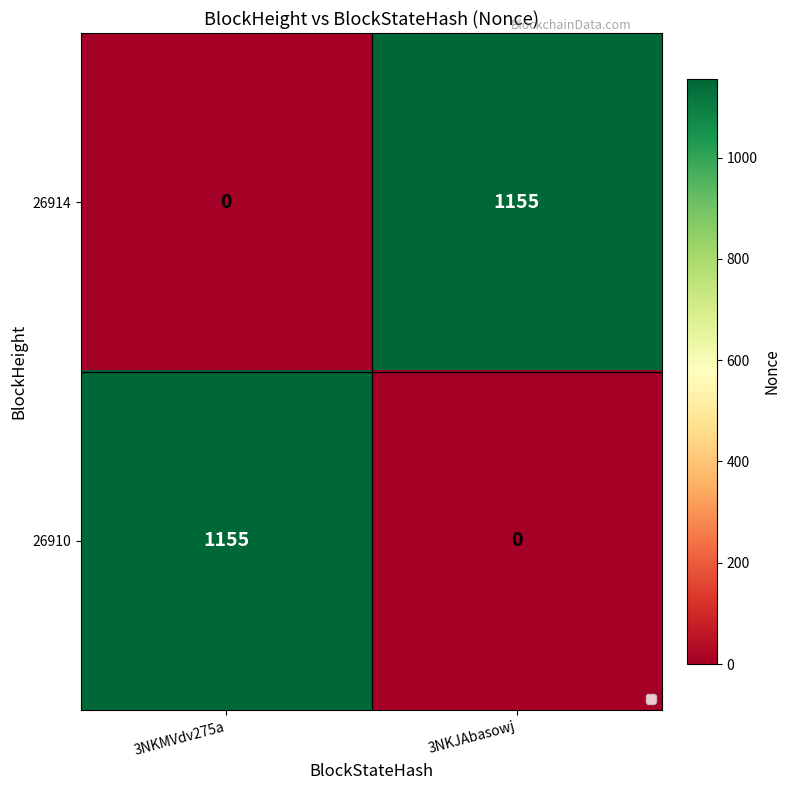

What is the highest value of the 26914 series?

1155